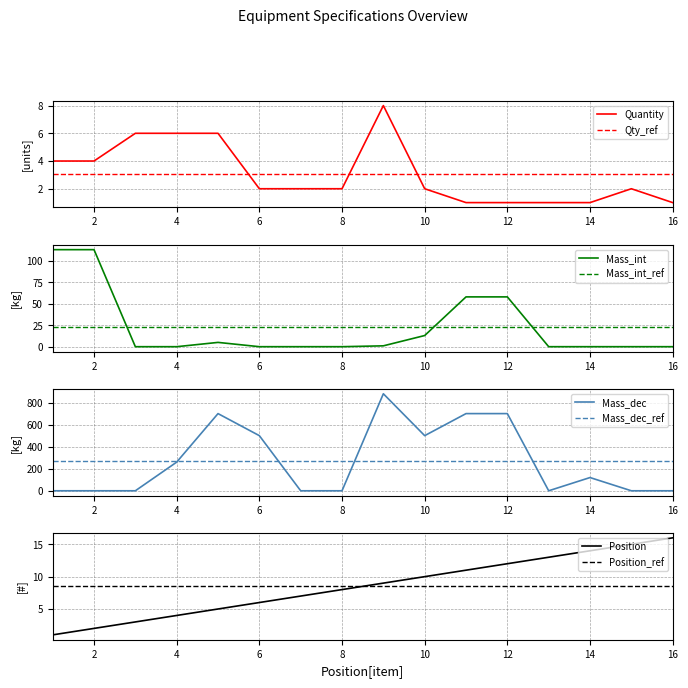

Is the value of Position at 7 greater than the value of Mass_unit at 5?

Yes